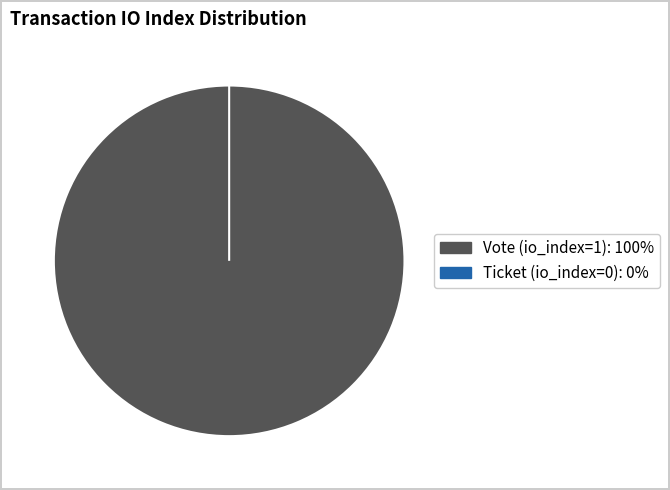

Rank the categories by value from lowest to highest.

Ticket (io_index=0), Vote (io_index=1)